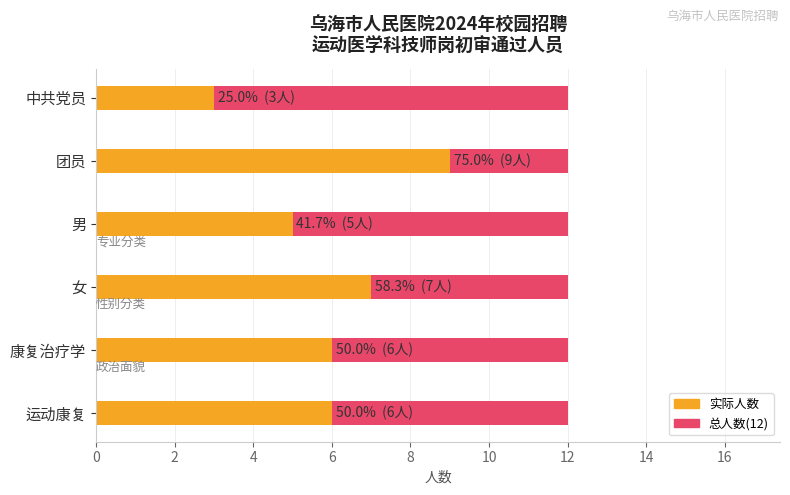

How many data points does each series have?

6